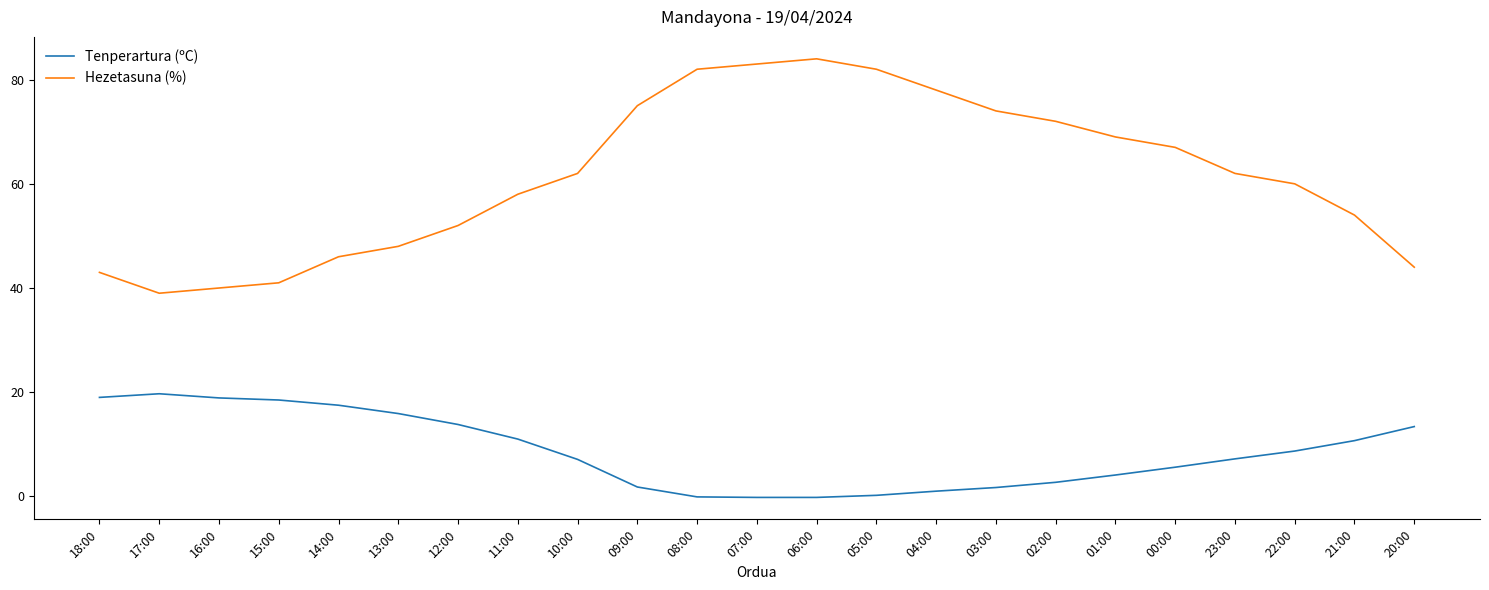

How many interior local valleys does the Hezetasuna (%) series have?

1